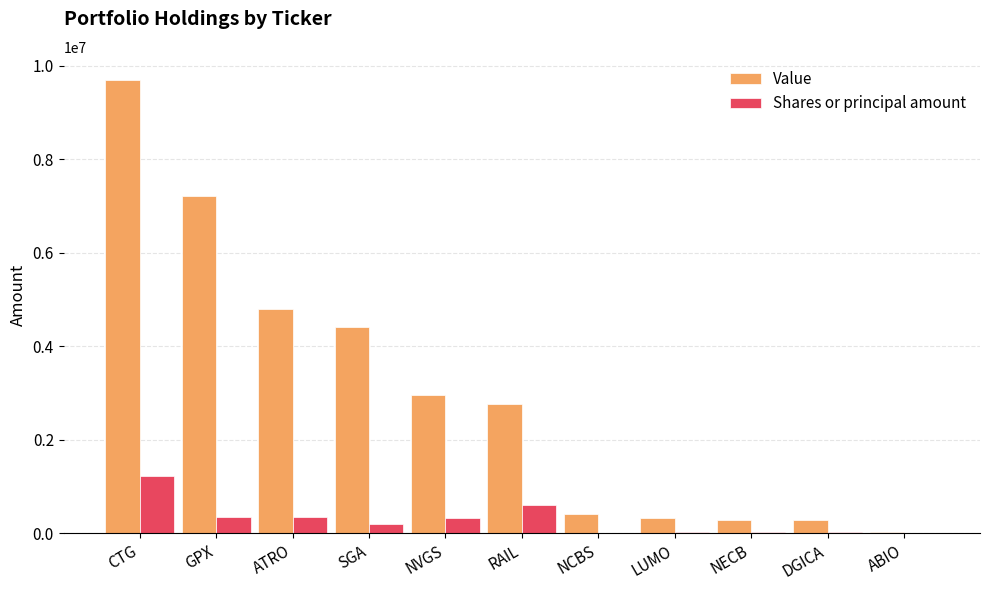

Which category has the highest value in the Value series?

CTG